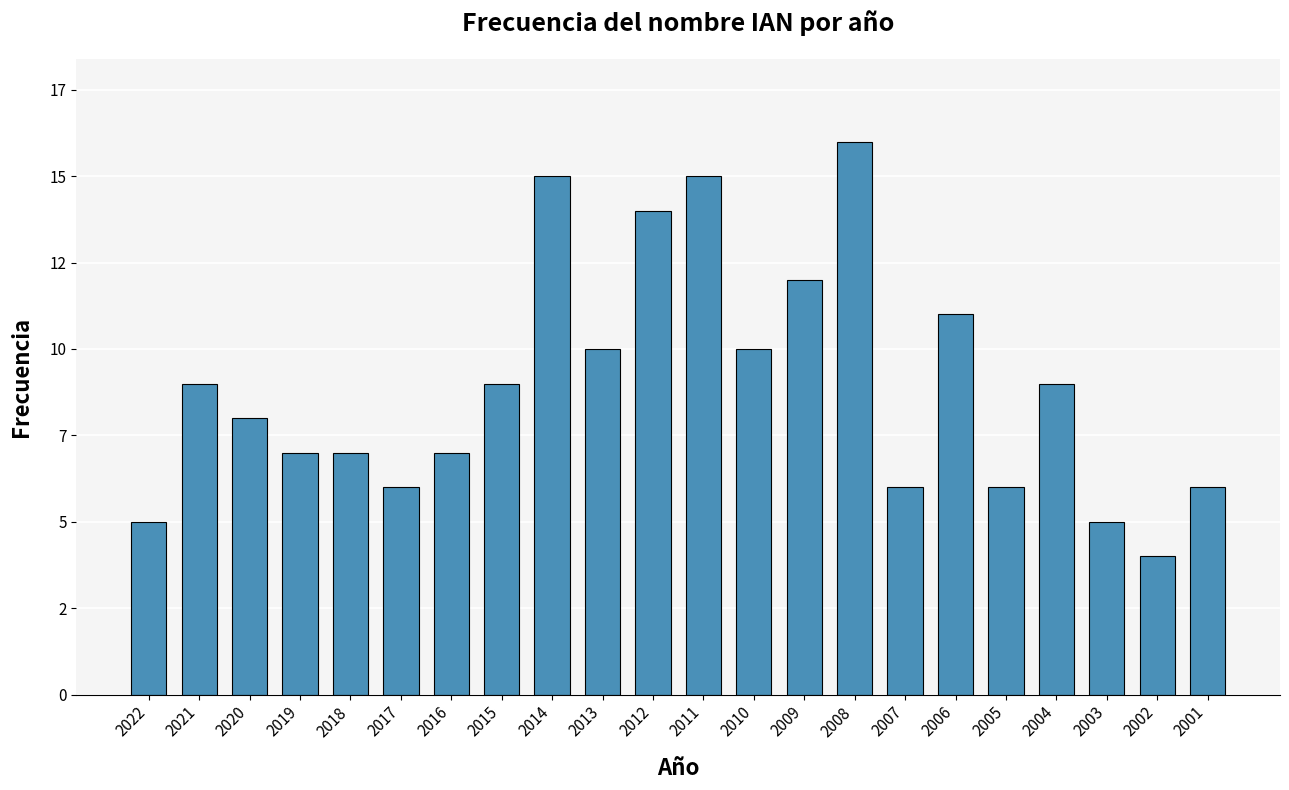

Are the bars horizontal?

No